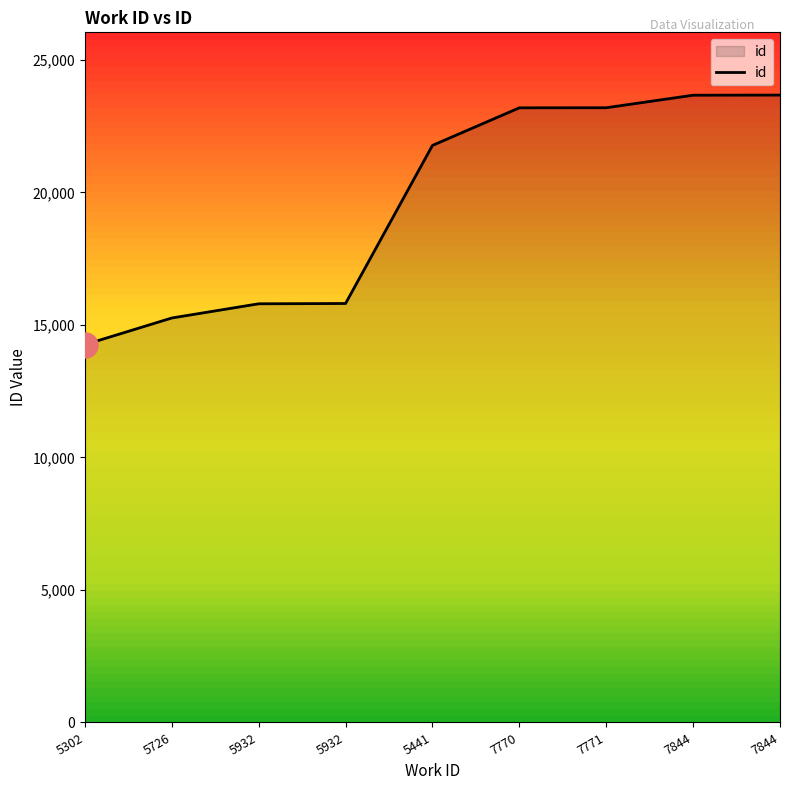

How many lines are shown in the chart?

1